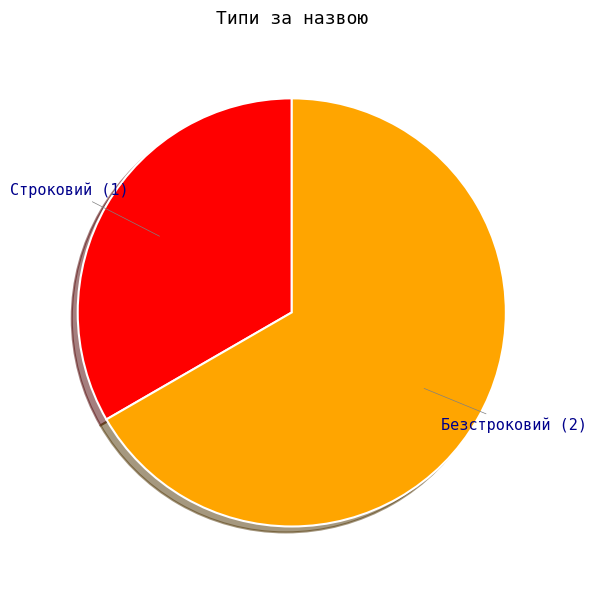

Is the sum of Строковий and Безстроковий greater than half?

Yes